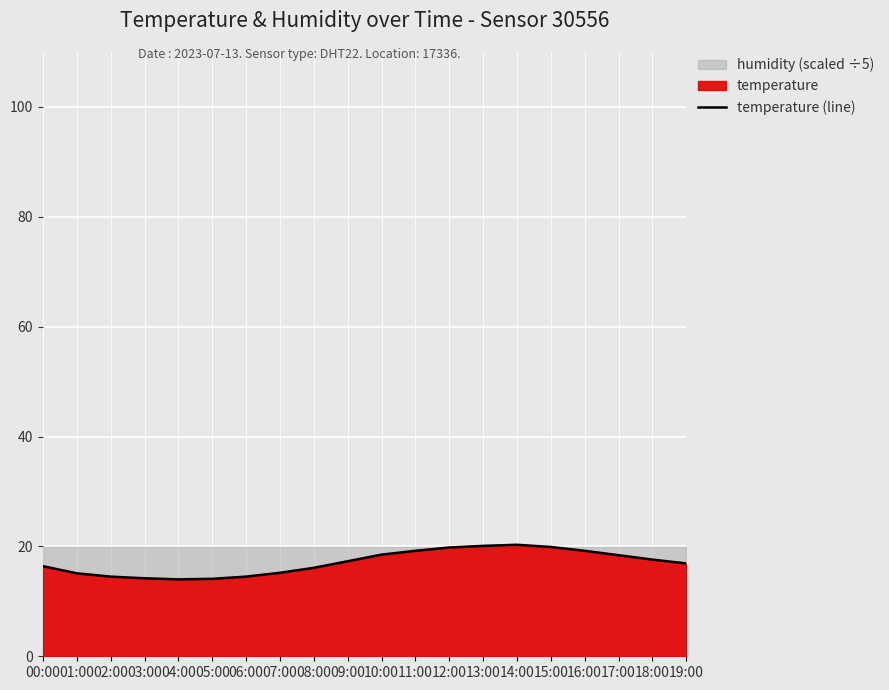

List the labels in order of value, largest first.

14:00, 13:00, 15:00, 12:00, 11:00, 16:00, 10:00, 17:00, 18:00, 09:00, 19:00, 00:00, 08:00, 07:00, 01:00, 02:00, 06:00, 03:00, 05:00, 04:00